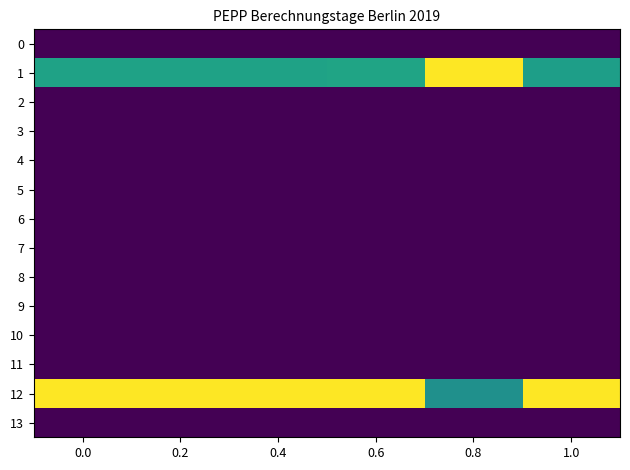

Which has a higher value, 0.6 or 0.4?

0.6